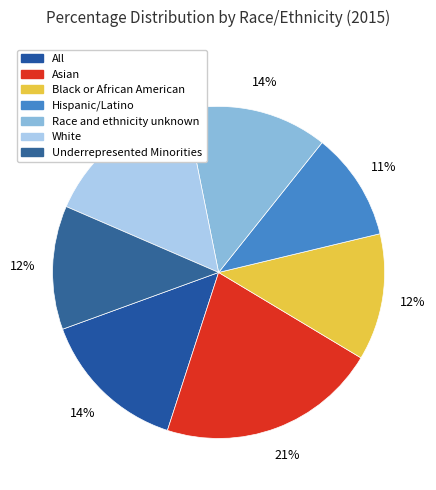

To the nearest percent, what percentage of the pie is Underrepresented Minorities?

12%